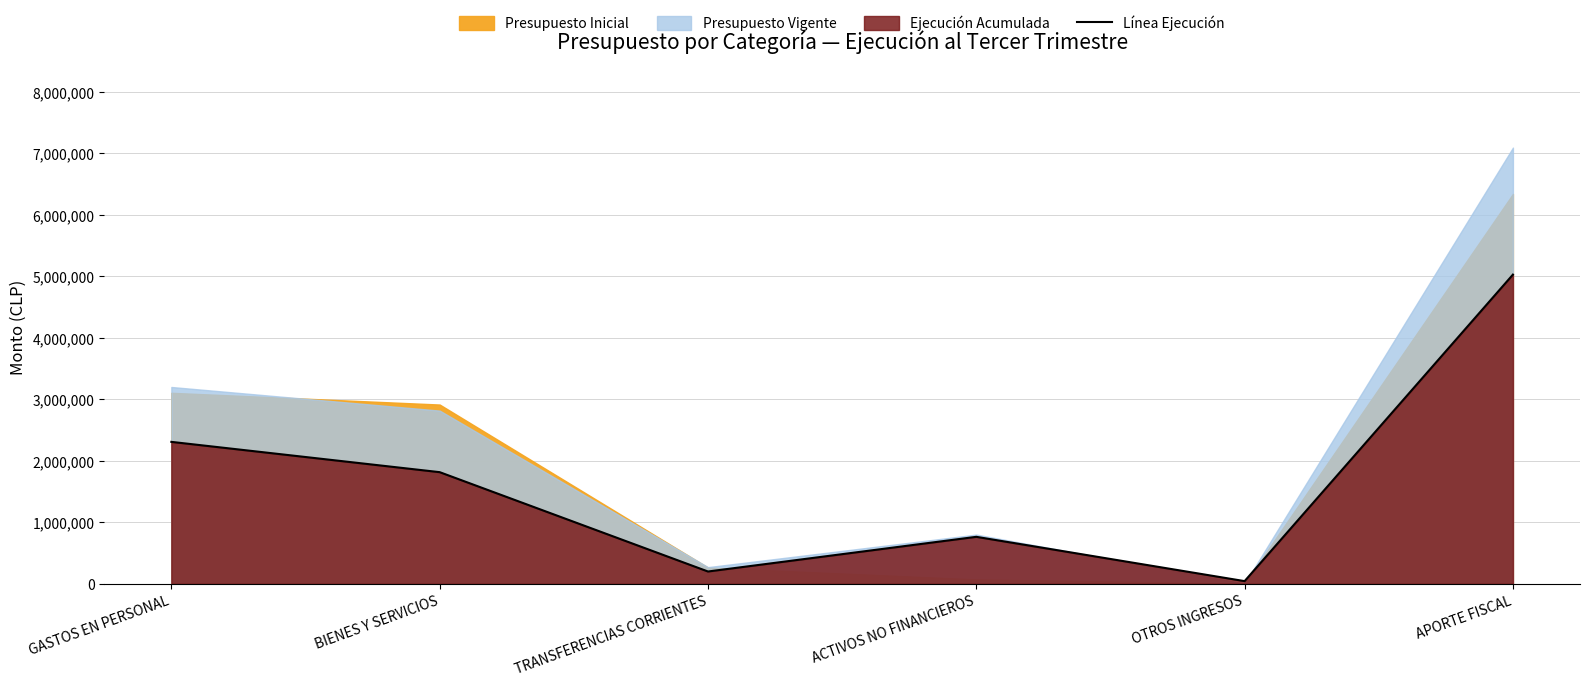

What is the sum of all values?

10158923